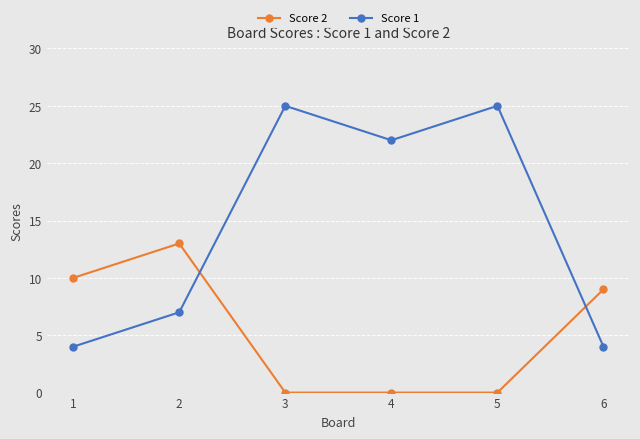

What is the sum of the Score 2 values at 4 and 6?

9